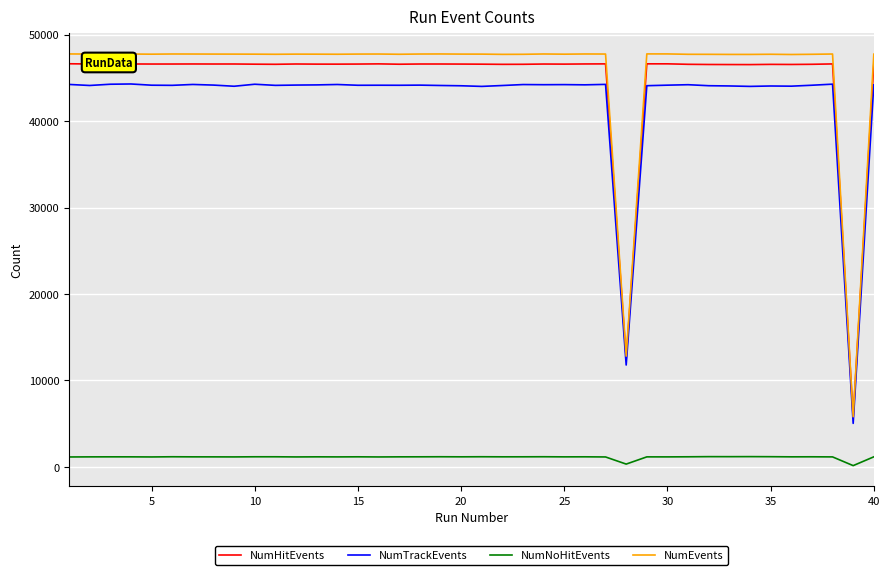

What is the maximum value for NumTrackEvents?

44294